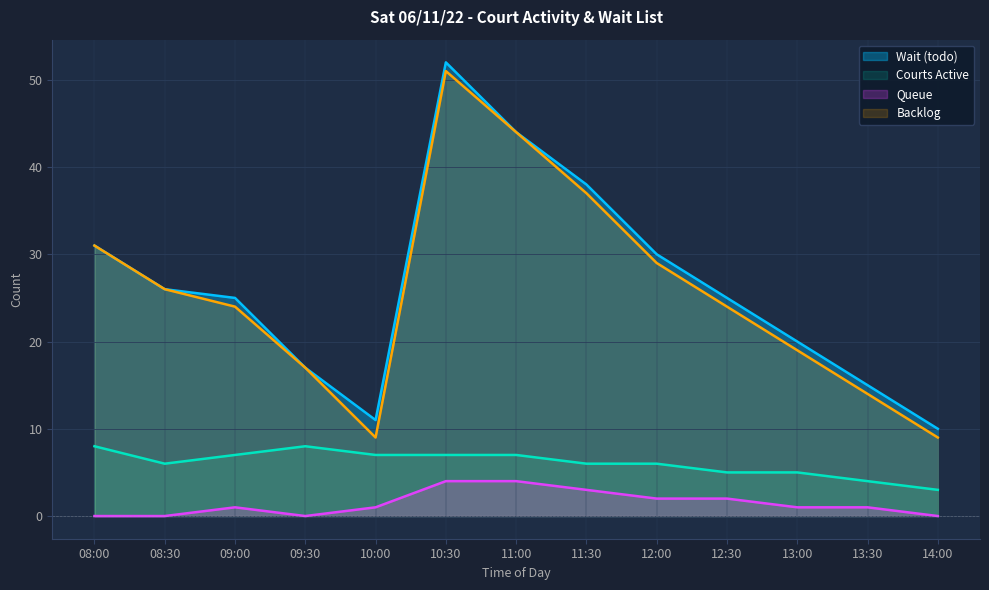

Which series changed the most between 08:30 and 13:30?

Backlog